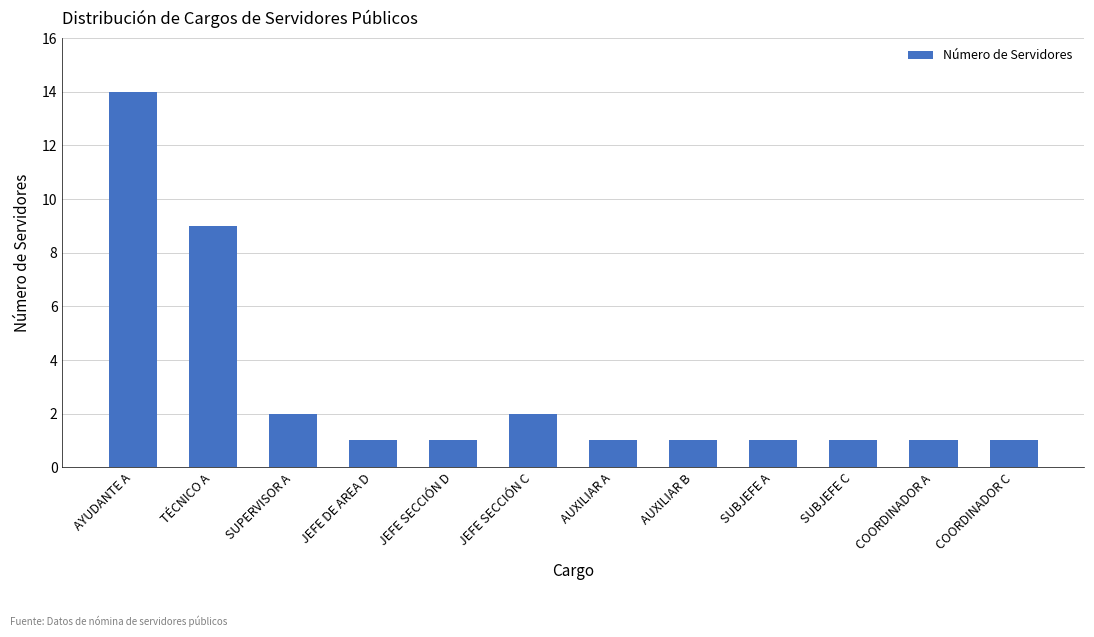

What is the label of the 4th bar from the left?

JEFE DE AREA D